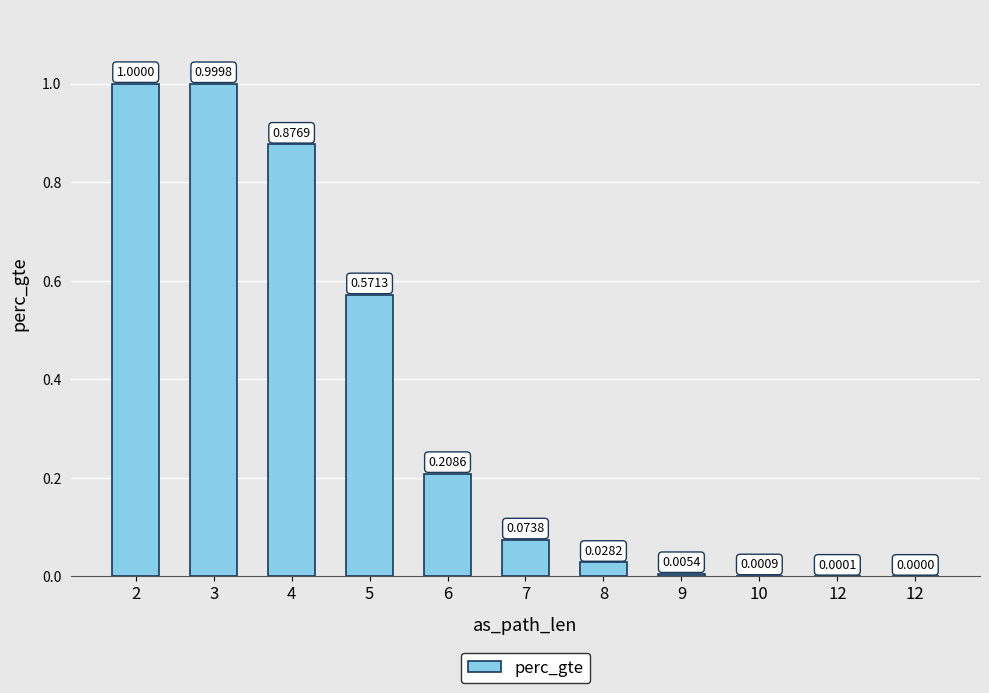

What is the difference between the values at 2 and 7?

0.9